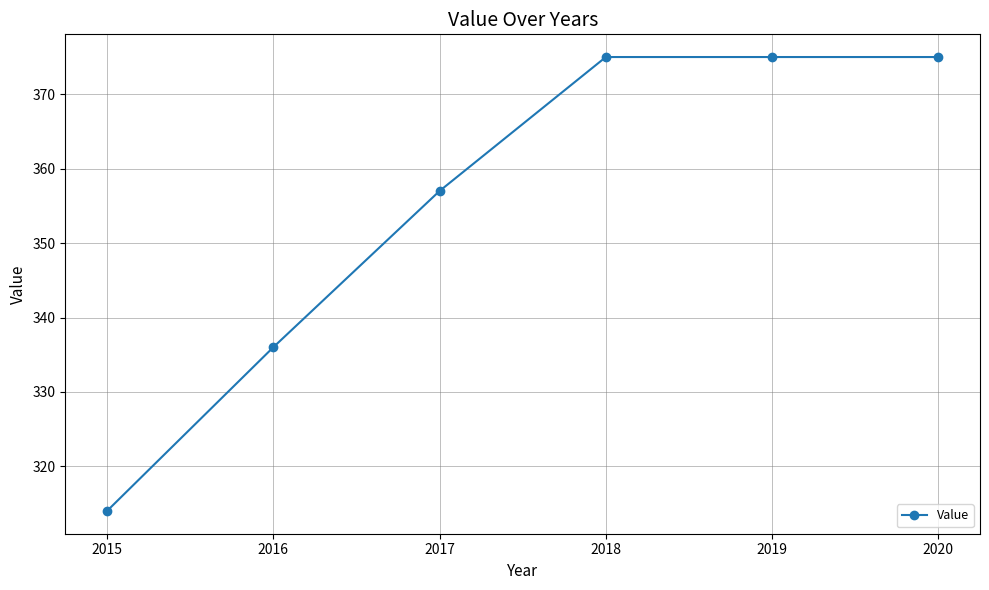

At which category does the chart reach its minimum across all series?

2015